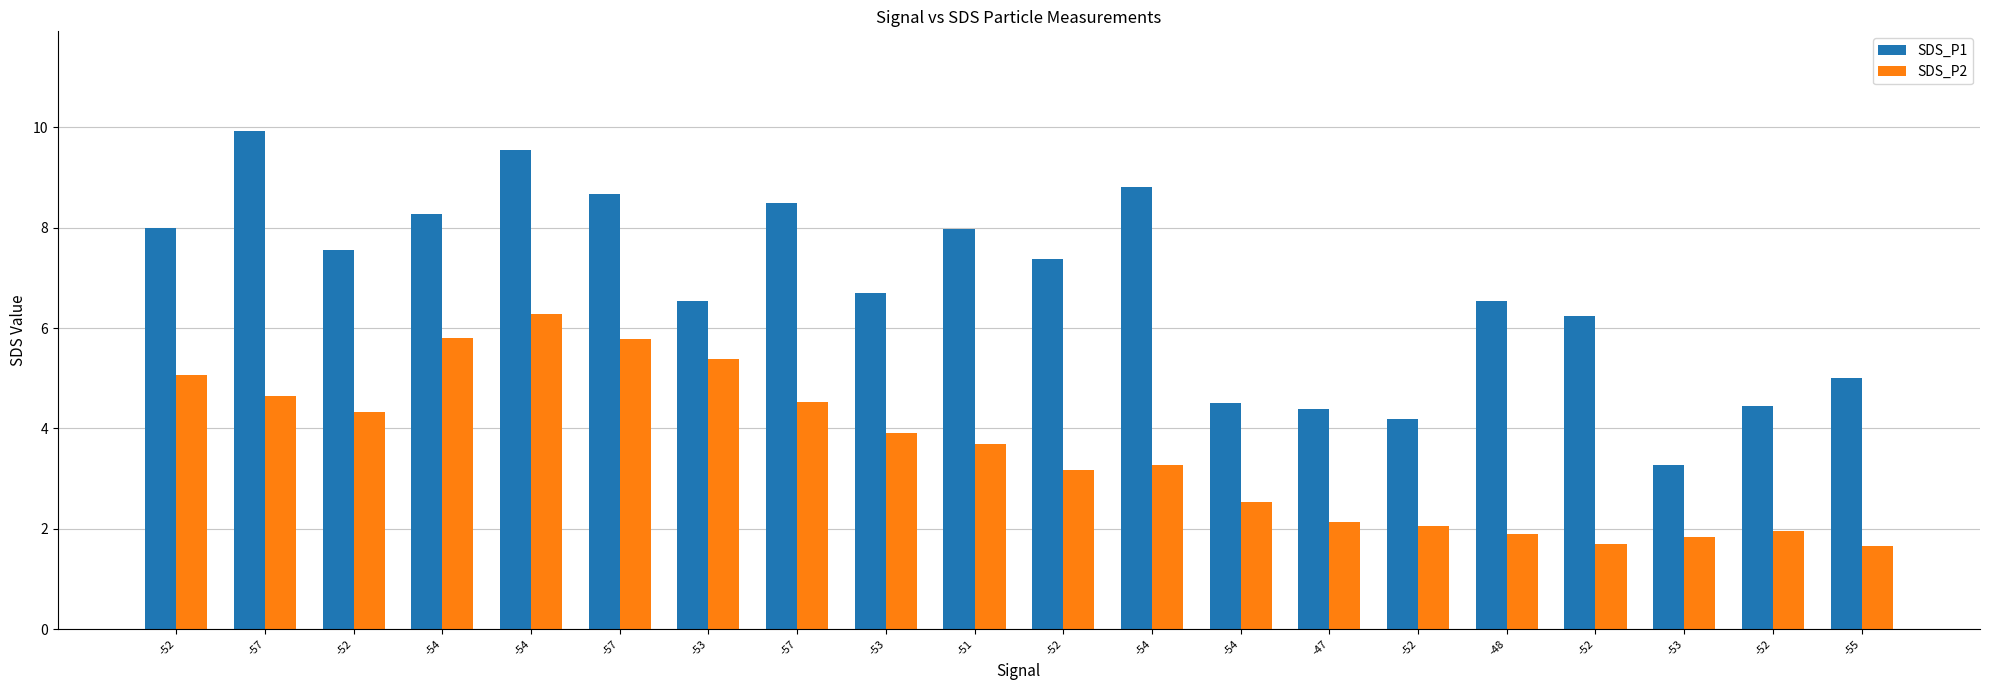

Is it true that SDS_P1 equals 8.0 at -52?

True